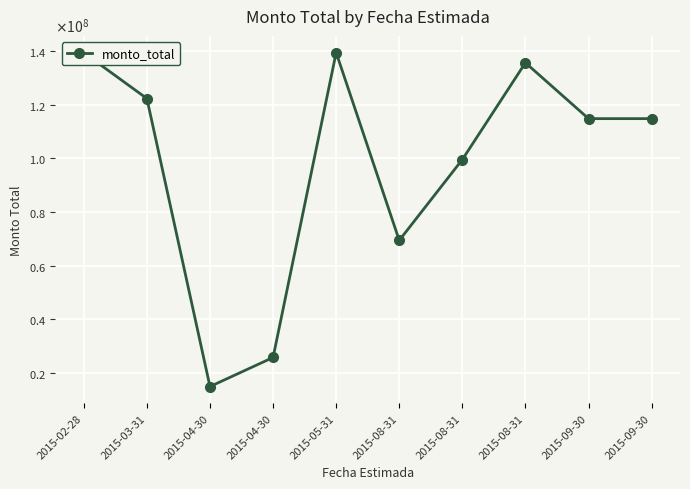

Is this an area chart (filled region under the line)?

No